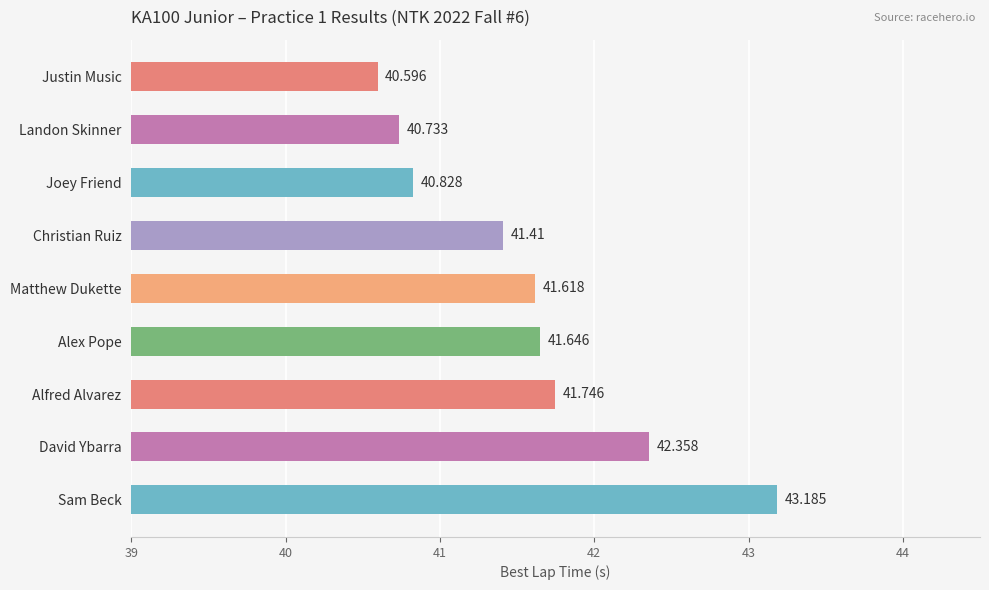

Rank the categories by value from lowest to highest.

Justin Music, Landon Skinner, Joey Friend, Christian Ruiz, Matthew Dukette, Alex Pope, Alfred Alvarez, David Ybarra, Sam Beck